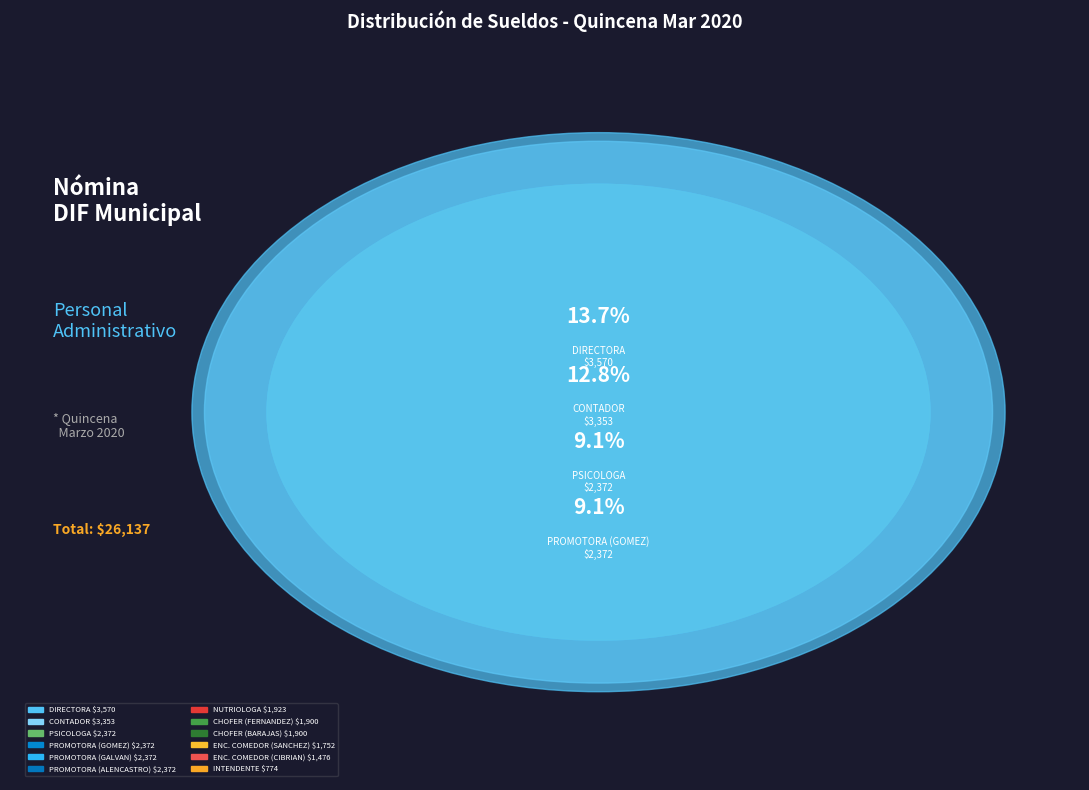

To the nearest percent, what is the difference between the largest and smallest slice percentages?

11%